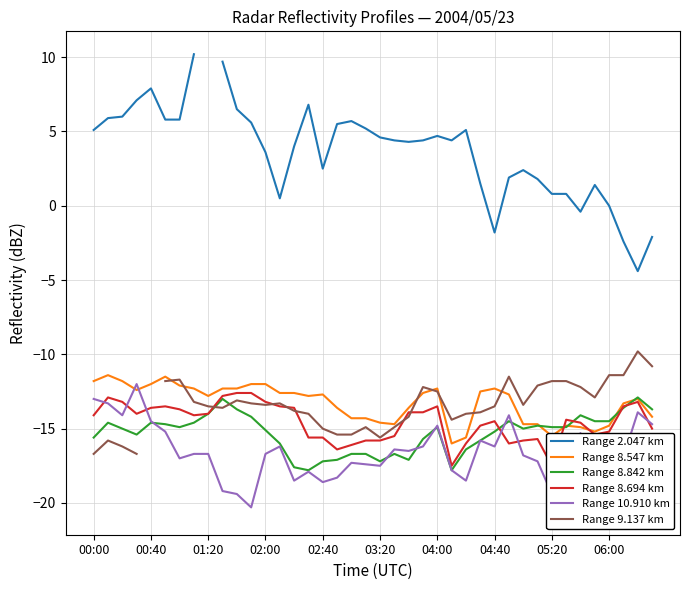

The Range 8.547 km series shows -11.8 at 00:00. True or false?

True